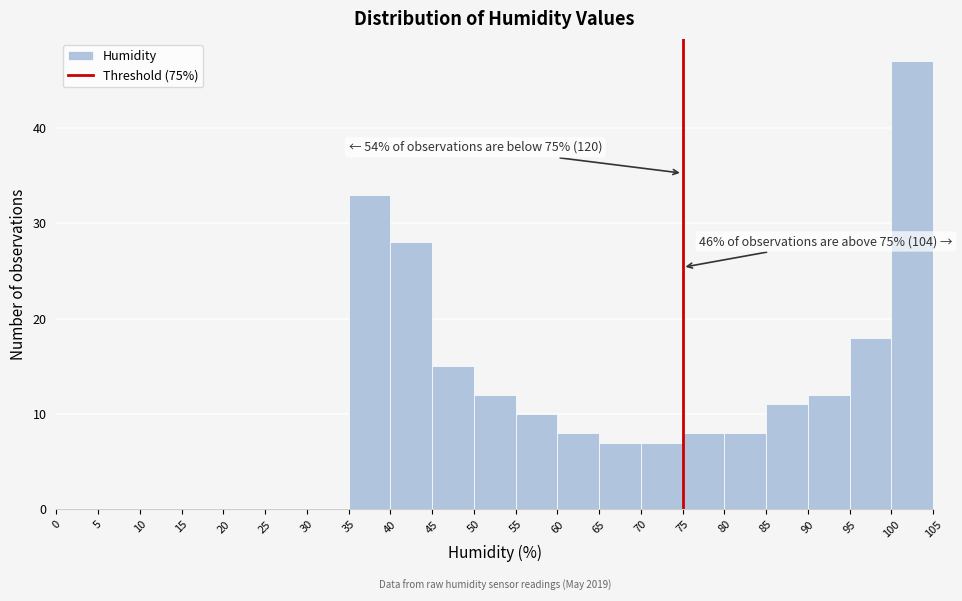

Over which range of the x-axis is the bar tallest?

100 to 105